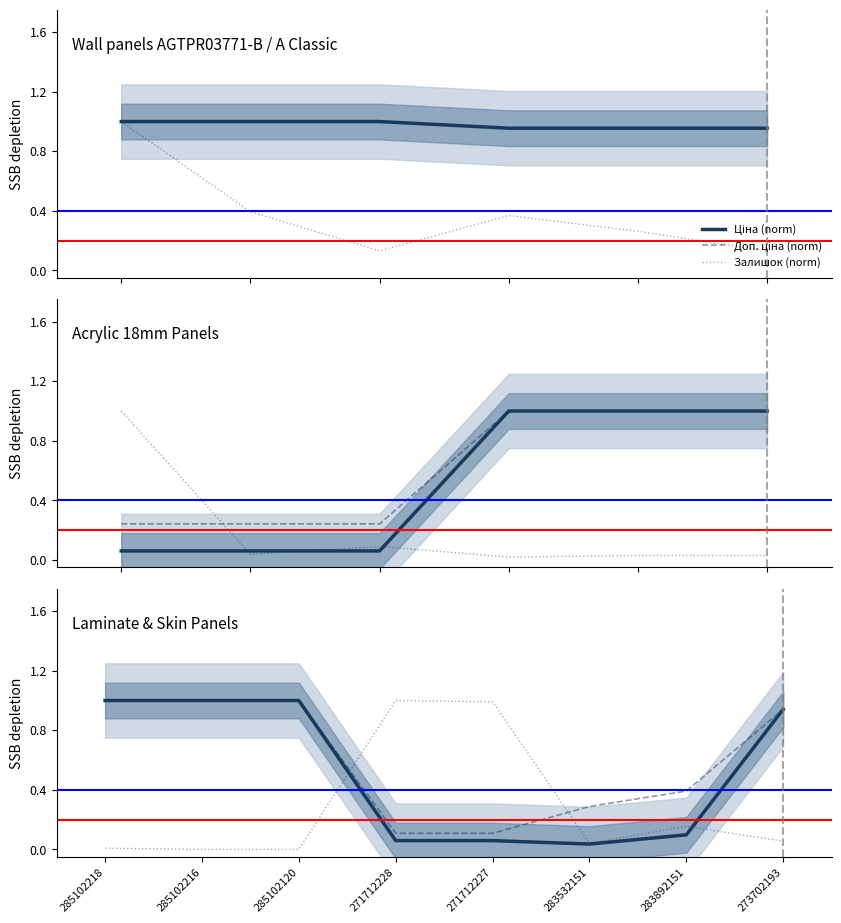

What is the difference between the second highest and second lowest values in the Залишок (norm) series?

1.0